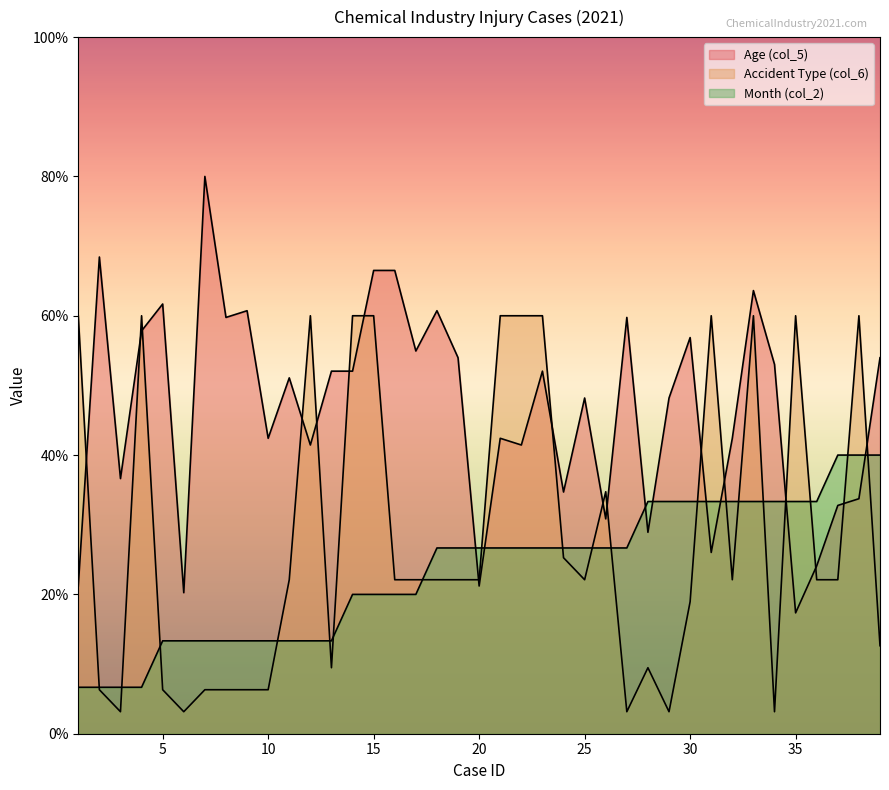

The value of Age (col_5) at 34 is 53.0. True or false?

True